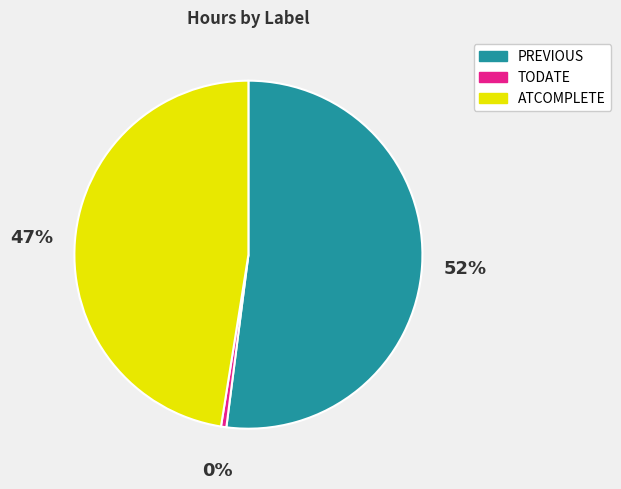

How many slices are in this pie chart?

3